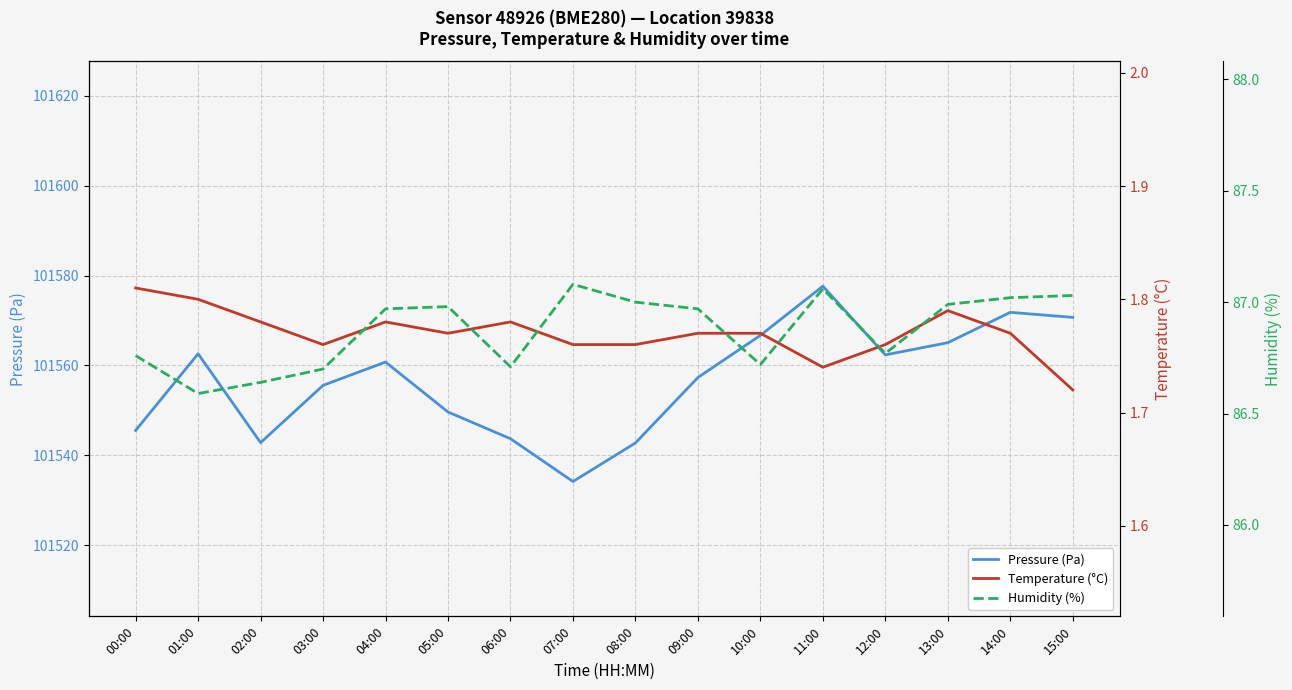

What value does the Temperature (°C) series have at 15:00?

1.7